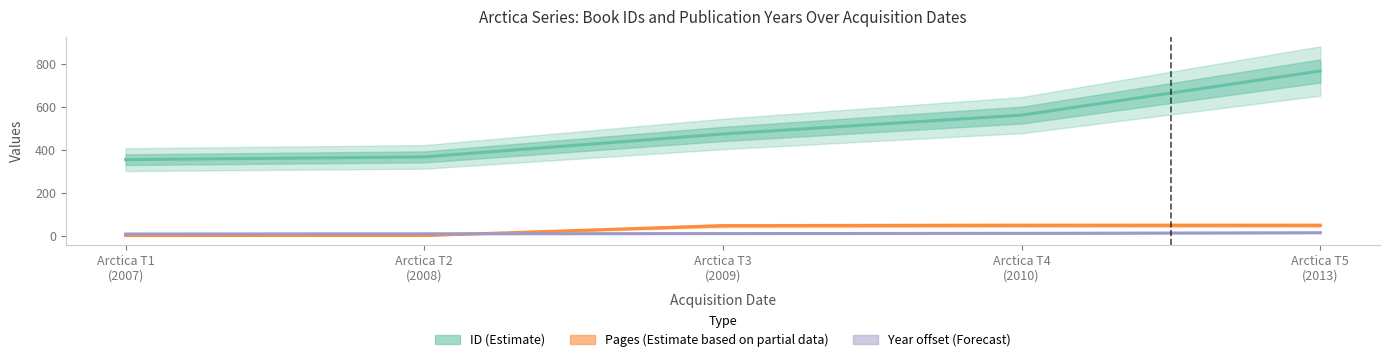

What is the lowest value of the Year offset (Forecast) series?

7